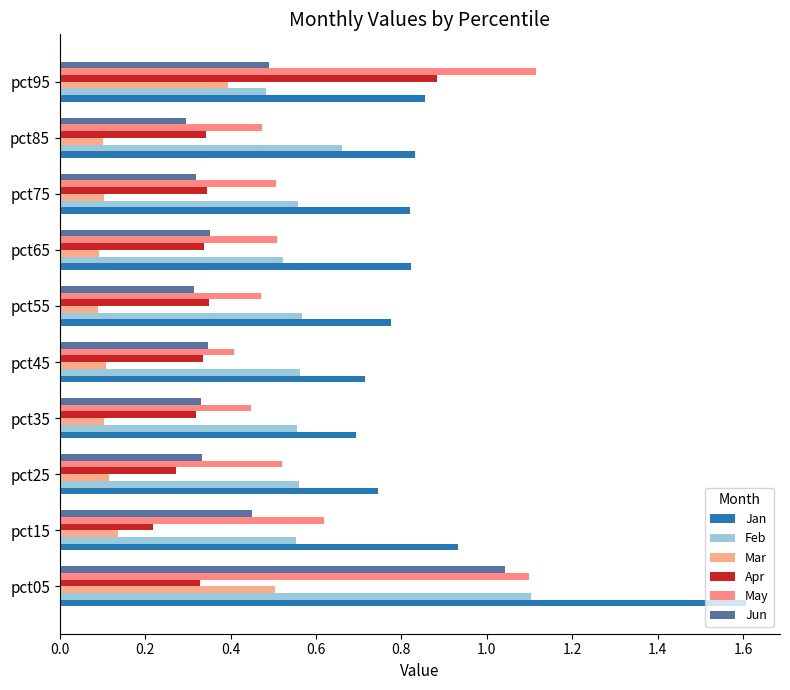

Count the number of data series in this chart.

6